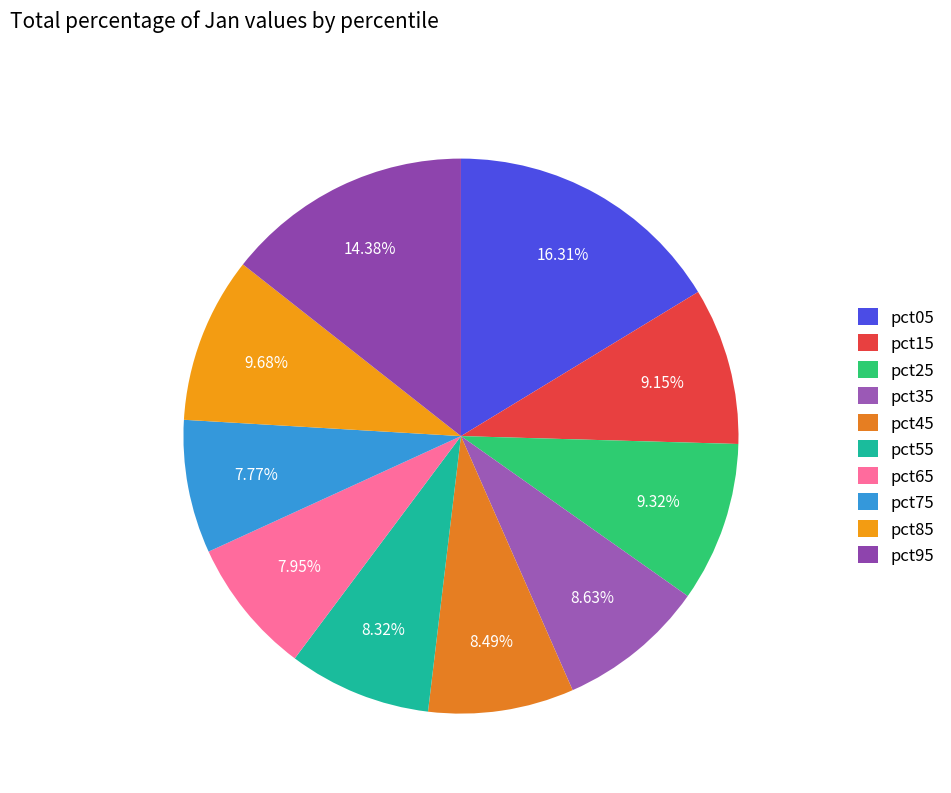

Is the sum of pct95 and pct75 greater than half?

No